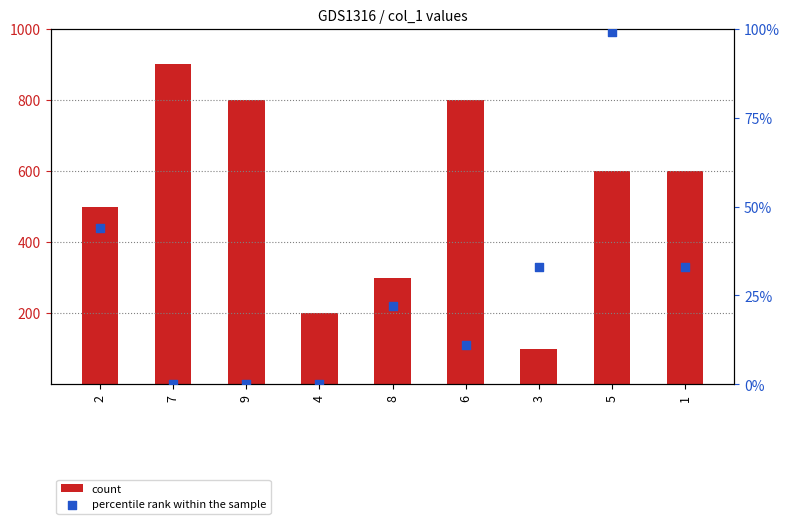

At which category is the sum across all series the highest?

7